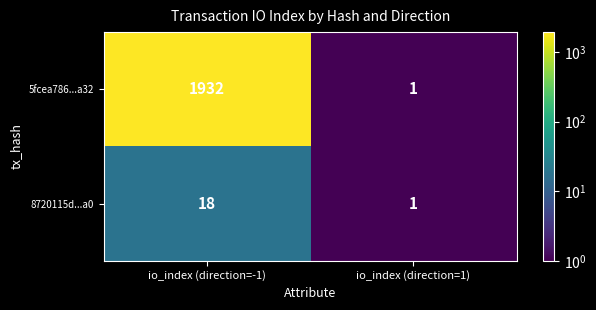

How many data points does each series have?

2